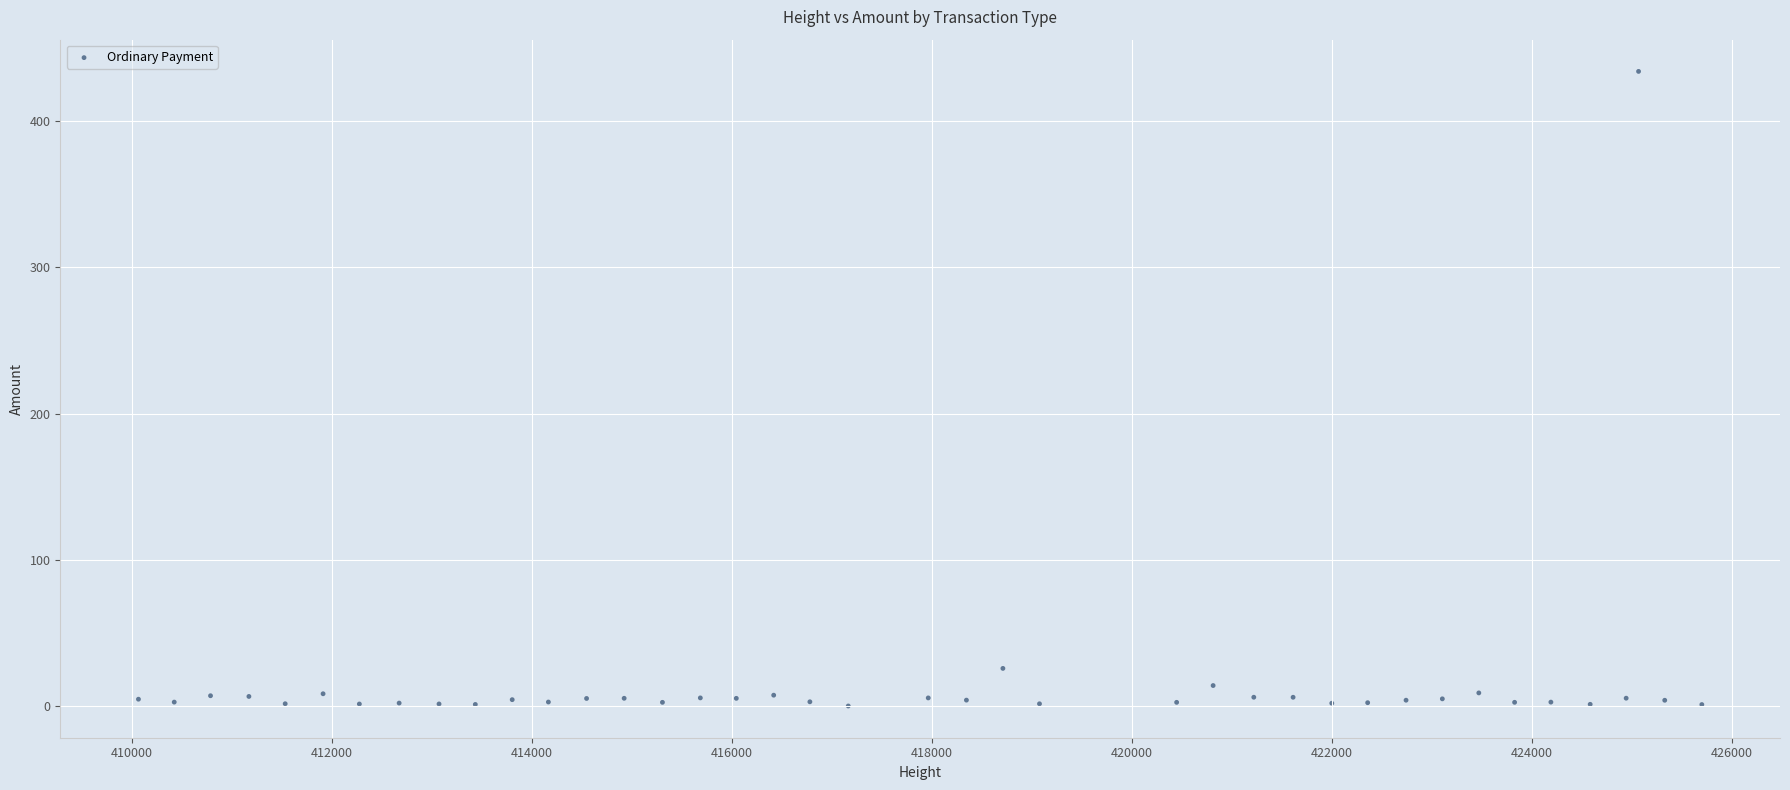

What Y value in the scatter plot is closest to 217?

25.7